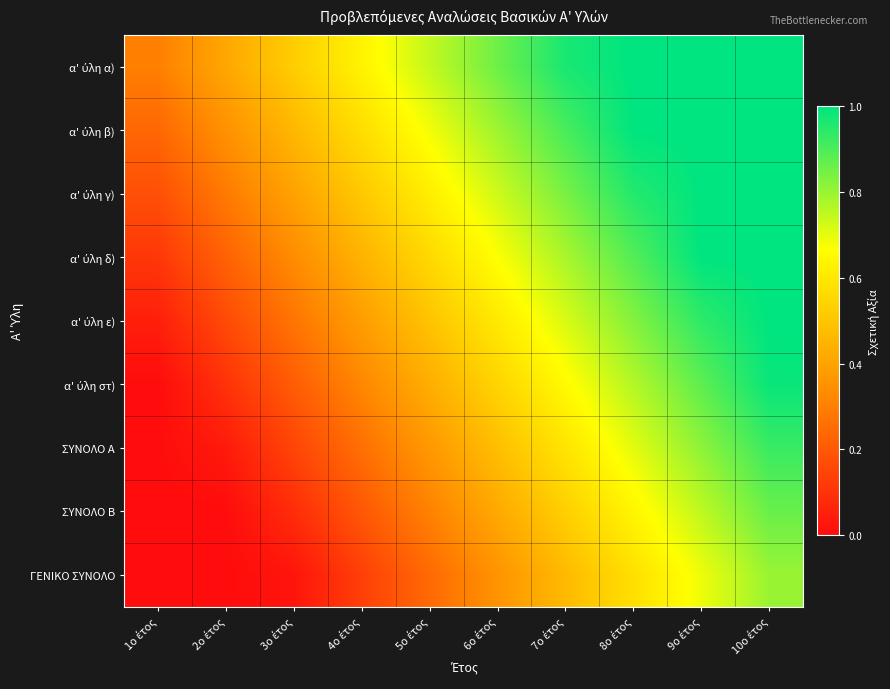

Which series has the widest spread of values?

α' ύλη στ)